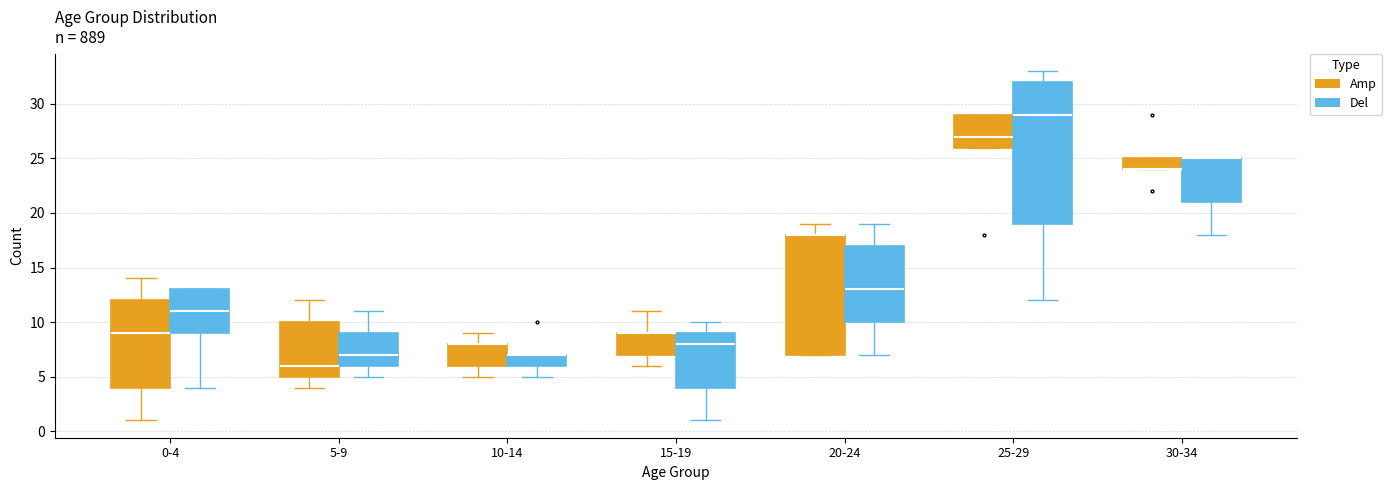

Reading left to right, read every box against the y-axis: the position of its median line, the range the box covers, and the ends of its whiskers. The values are not printed on the chart, so give them approximately, as read against the axis.

0-4 (Amp): median 9, box 4 to 12, whiskers 1 to 14
0-4 (Del): median 11, box 9 to 13, whiskers 4 to 13
5-9 (Amp): median 6, box 5 to 10, whiskers 4 to 12
5-9 (Del): median 7, box 6 to 9, whiskers 5 to 11
10-14 (Amp): median 8 (drawn on the box's upper edge), box 6 to 8, whiskers 5 to 9
10-14 (Del): median 7 (drawn on the box's upper edge), box 6 to 7, whiskers 5 to 7
15-19 (Amp): median 9 (drawn on the box's upper edge), box 7 to 9, whiskers 6 to 11
15-19 (Del): median 8, box 4 to 9, whiskers 1 to 10
20-24 (Amp): median 18 (drawn on the box's upper edge), box 7 to 18, whiskers 7 to 19
20-24 (Del): median 13, box 10 to 17, whiskers 7 to 19
25-29 (Amp): median 27, box 26 to 29, whiskers 26 to 29
25-29 (Del): median 29, box 19 to 32, whiskers 12 to 33
30-34 (Amp): median 24 (drawn on the box's lower edge), box 24 to 25, whiskers 24 to 25
30-34 (Del): median 25 (drawn on the box's upper edge), box 21 to 25, whiskers 18 to 25